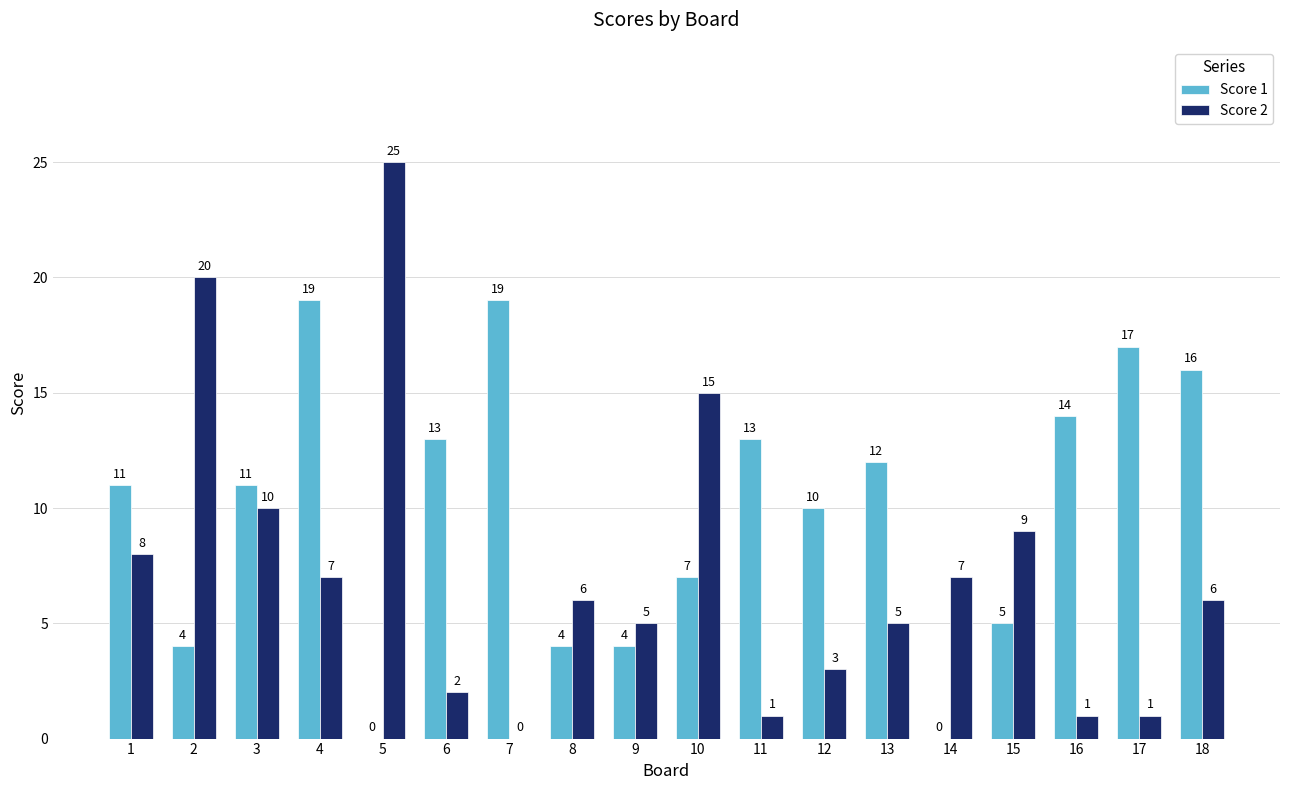

True or false: Score 2 has a value of 0 at 11.

False